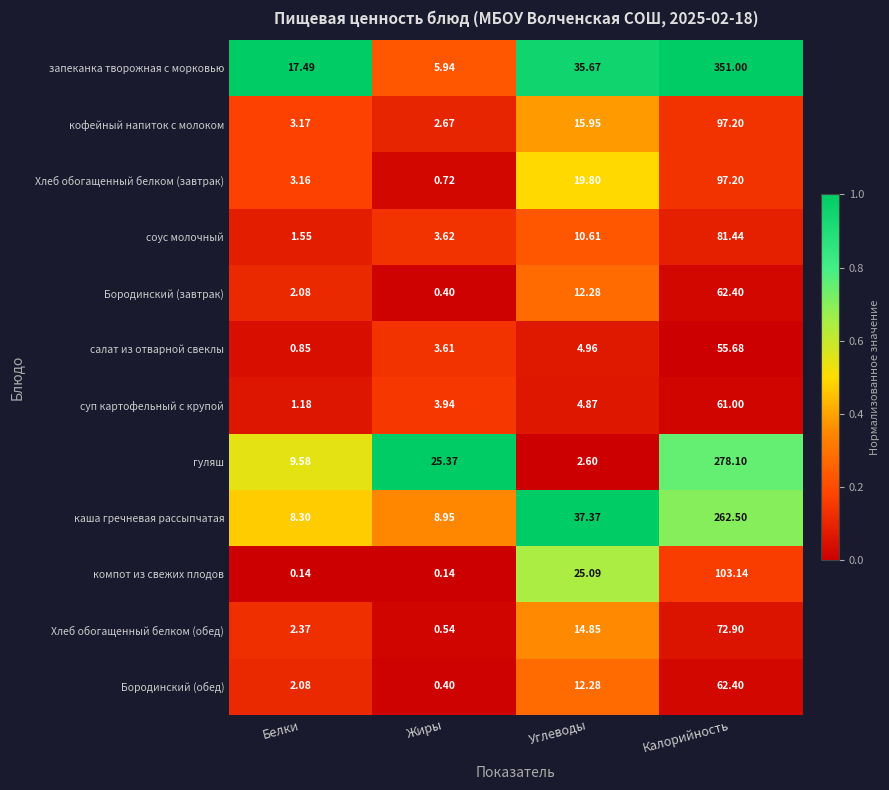

At which label does салат из отварной свеклы reach its peak?

Калорийность